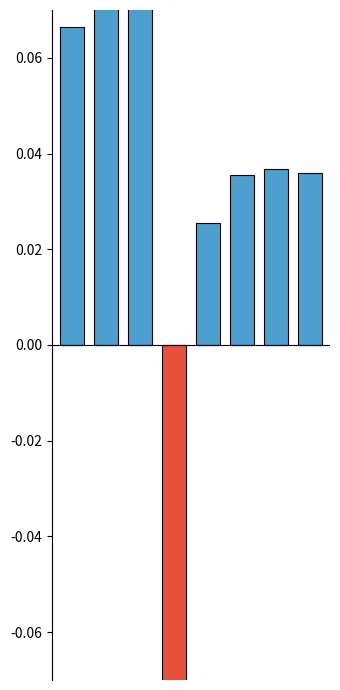

What is the difference between the Positive growth values at 1 and 4?

0.1